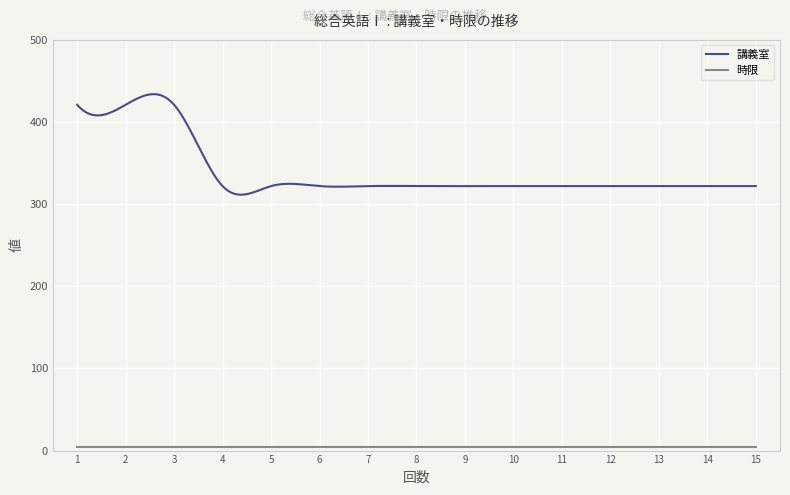

What is the lowest value of the 講義室 series?

311.5